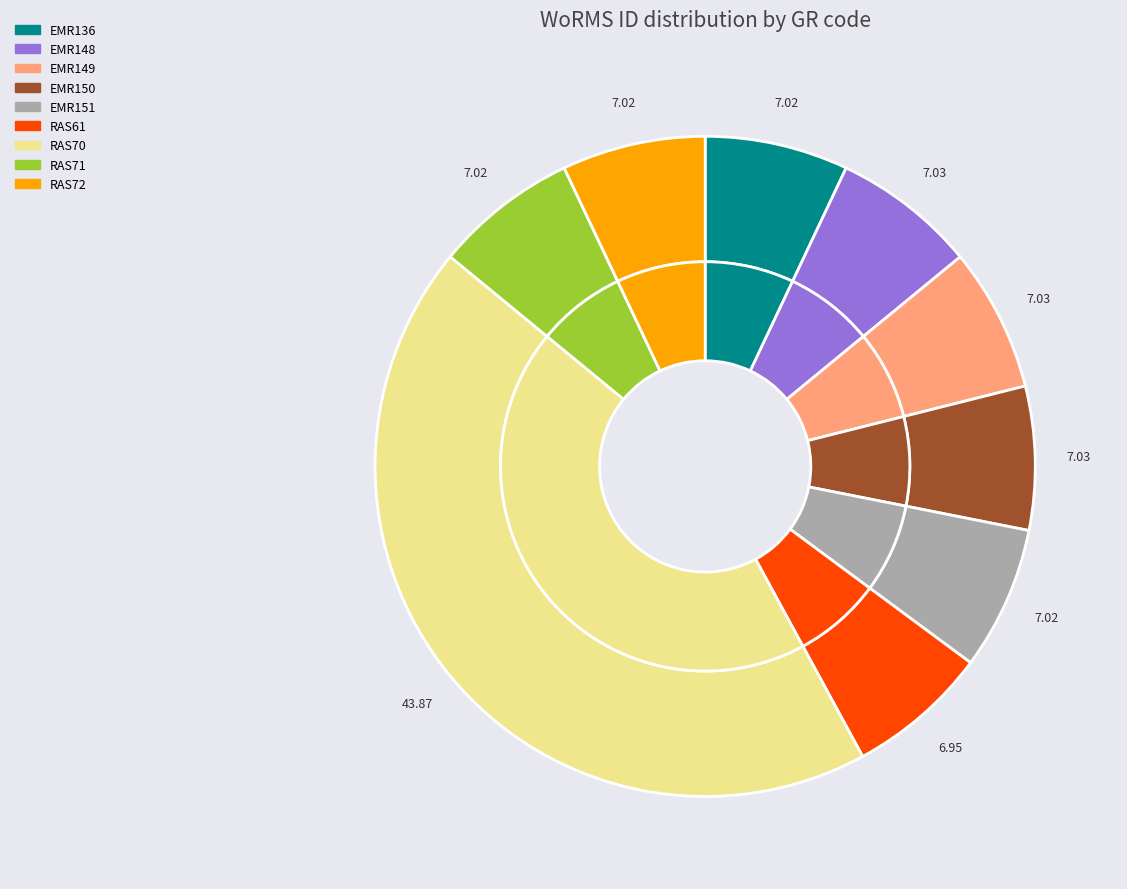

What percentage is the RAS70 slice, to the nearest percent?

44%